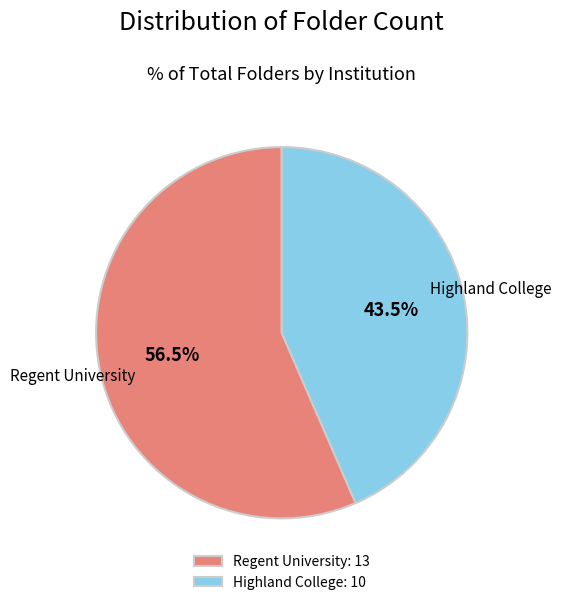

To the nearest percent, what is the combined percentage of Regent University and Highland College?

100%